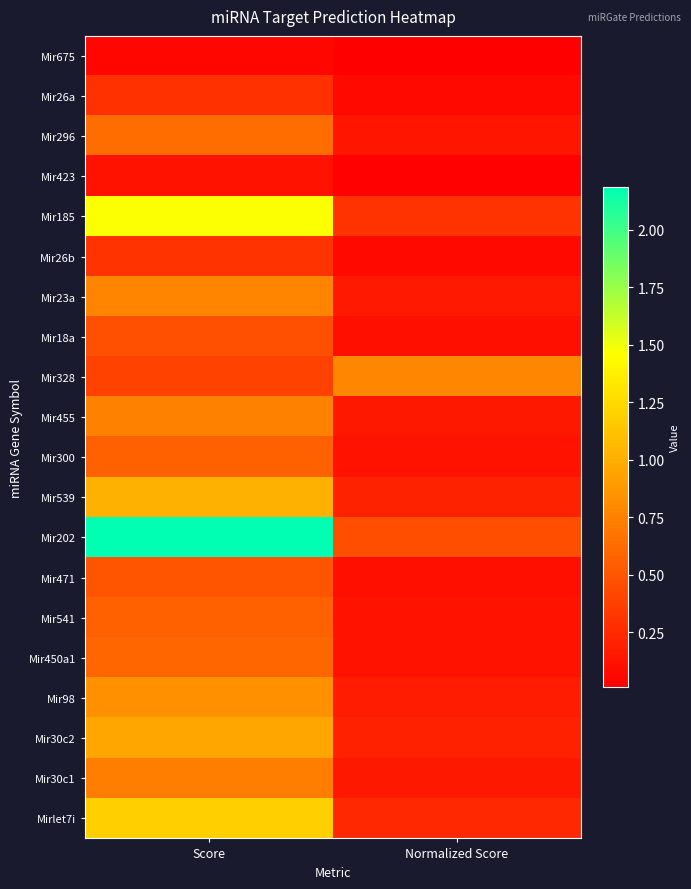

What is the difference between the highest and lowest values at Score?

2.1